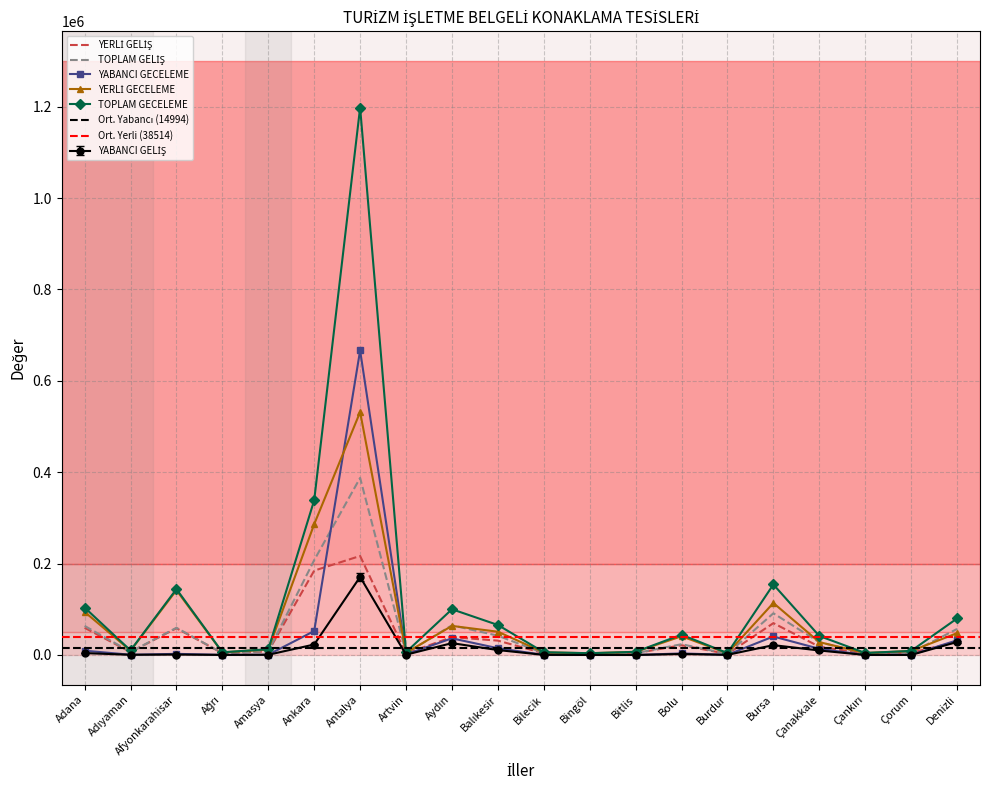

List the labels in order of YABANCI GECELEME value, smallest first.

Bitlis, Bingöl, Çankırı, Çorum, Ağrı, Bilecik, Burdur, Adıyaman, Amasya, Artvin, Afyonkarahisar, Bolu, Adana, Çanakkale, Balıkesir, Denizli, Aydın, Bursa, Ankara, Antalya